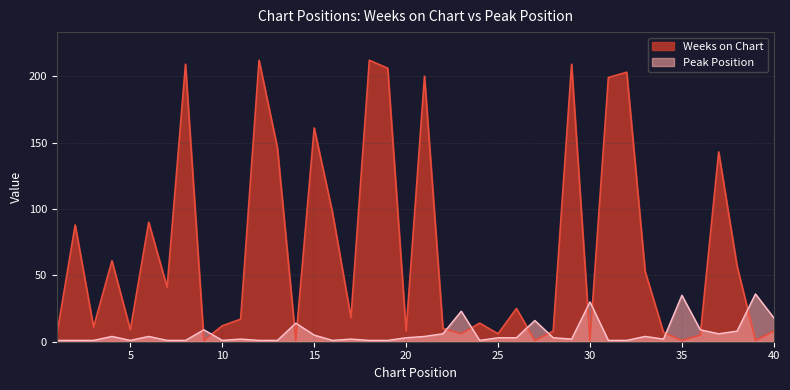

How many values in the Weeks on Chart series are below 18?

20